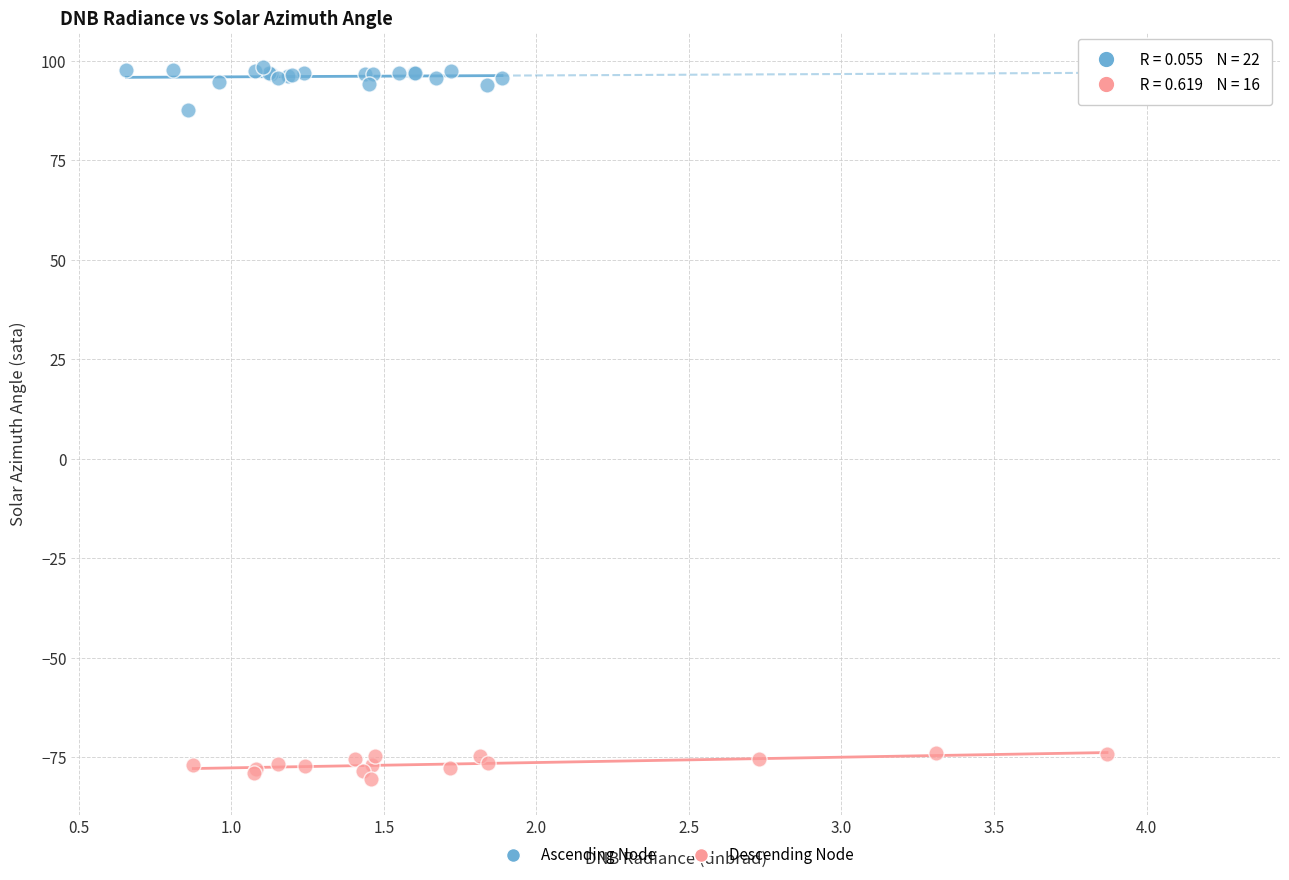

Which series contains the lowest Y value?

Descending Node